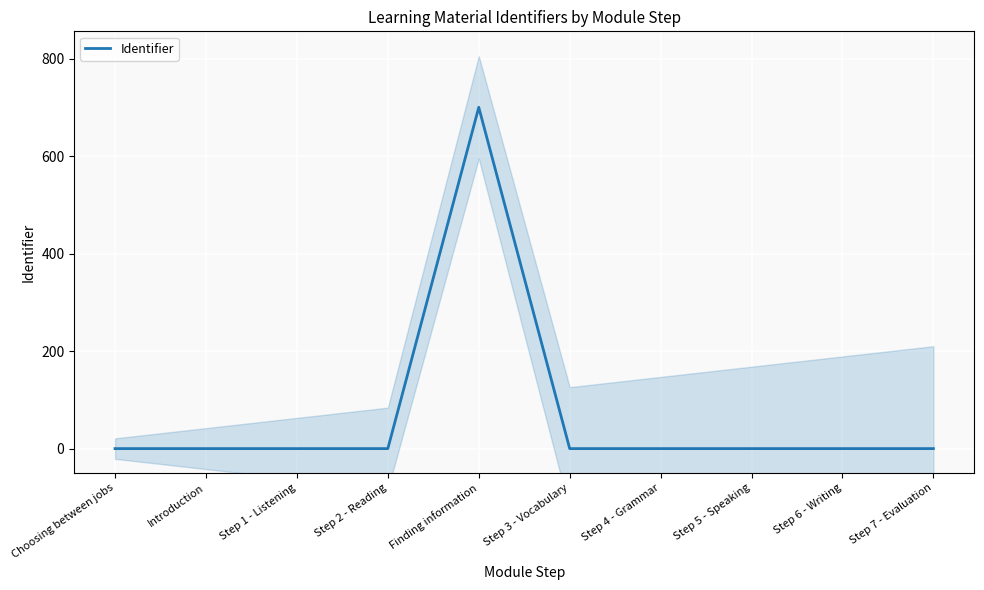

The value at Step 2 - Reading is 0.0. True or false?

False